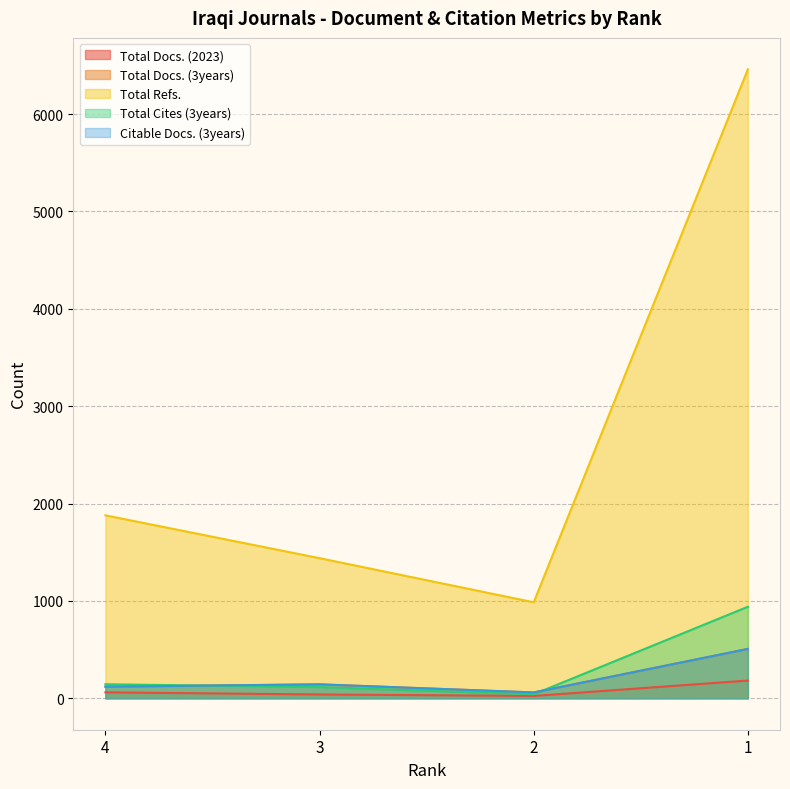

What are all the series names shown in the legend?

Total Docs. (2023), Total Docs. (3years), Total Refs., Total Cites (3years), Citable Docs. (3years)